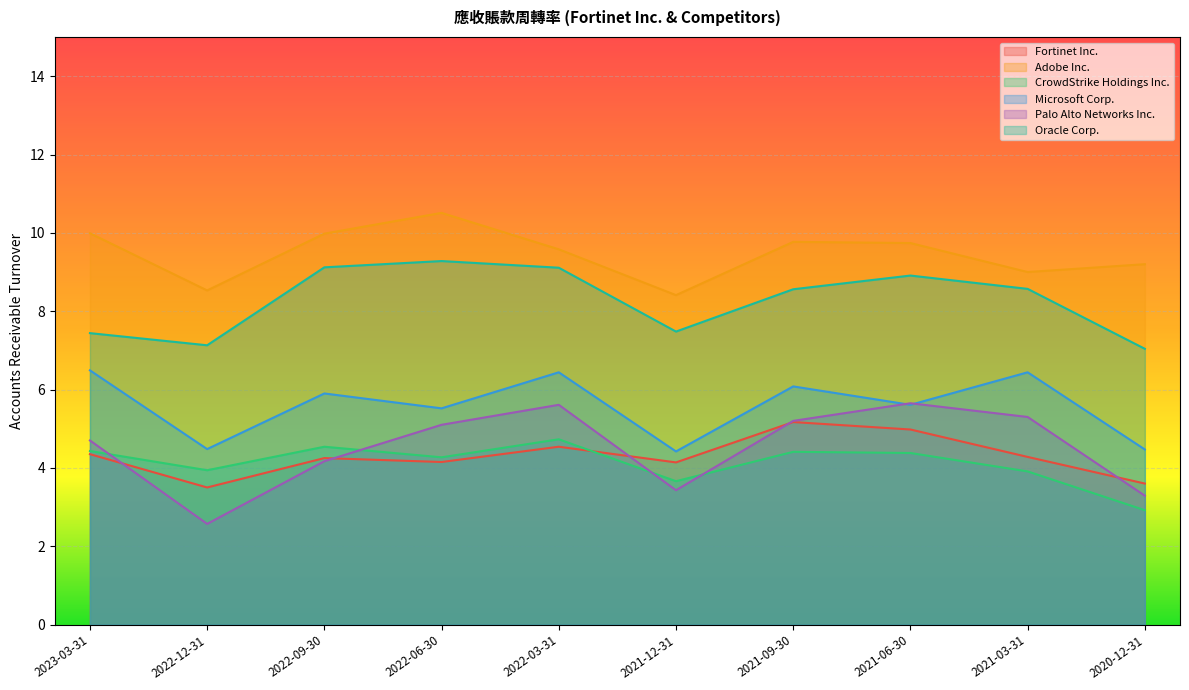

Which label corresponds to the largest value in the chart?

2022-06-30